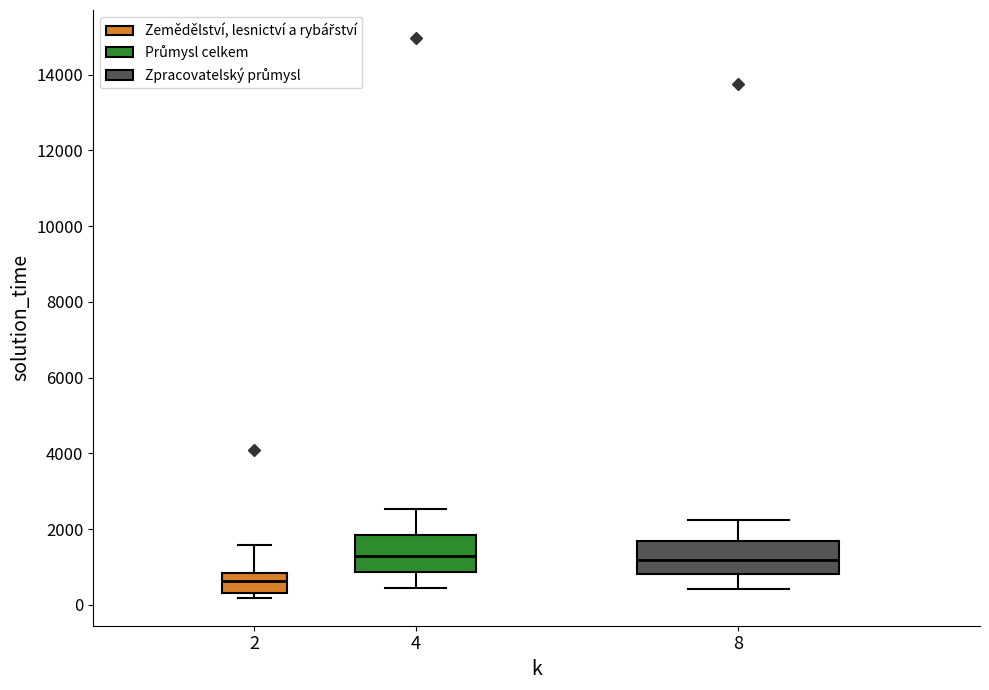

Which box has the lowest median line?

2